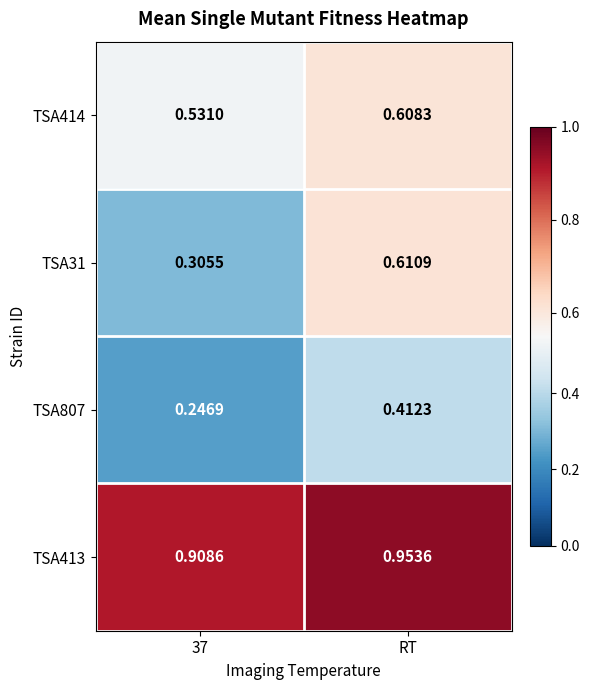

Which category has the highest value in the TSA413 series?

RT